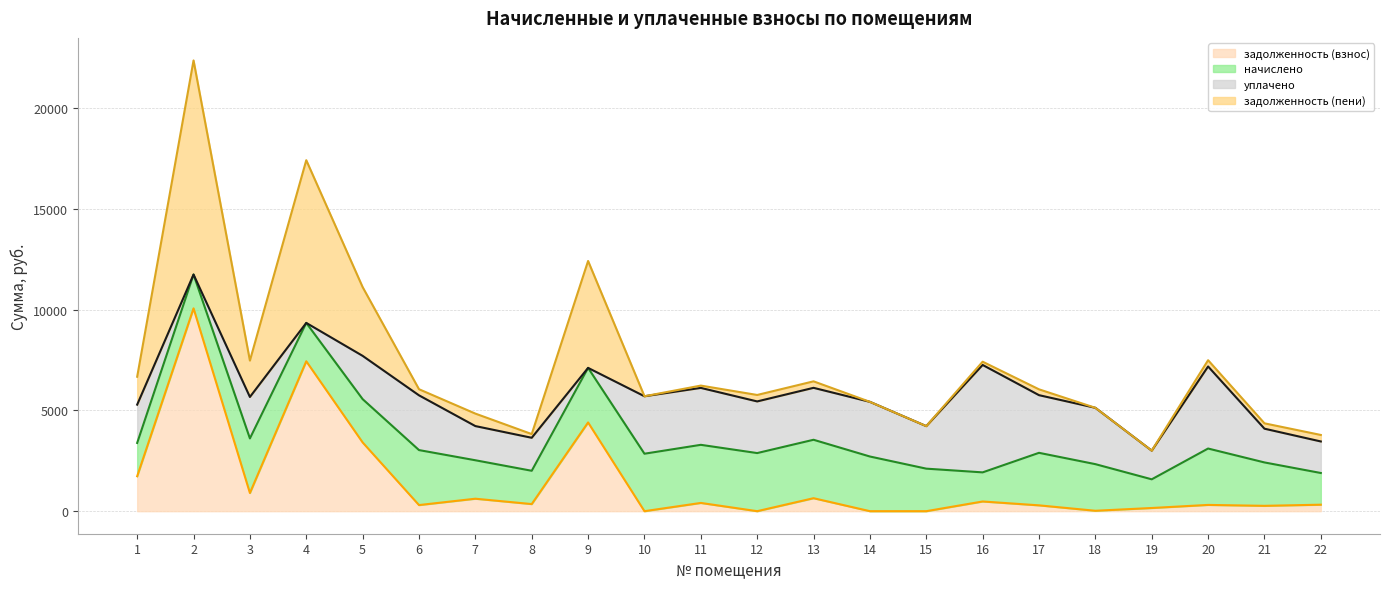

What is the maximum value for задолженность (взнос)?

10060.9